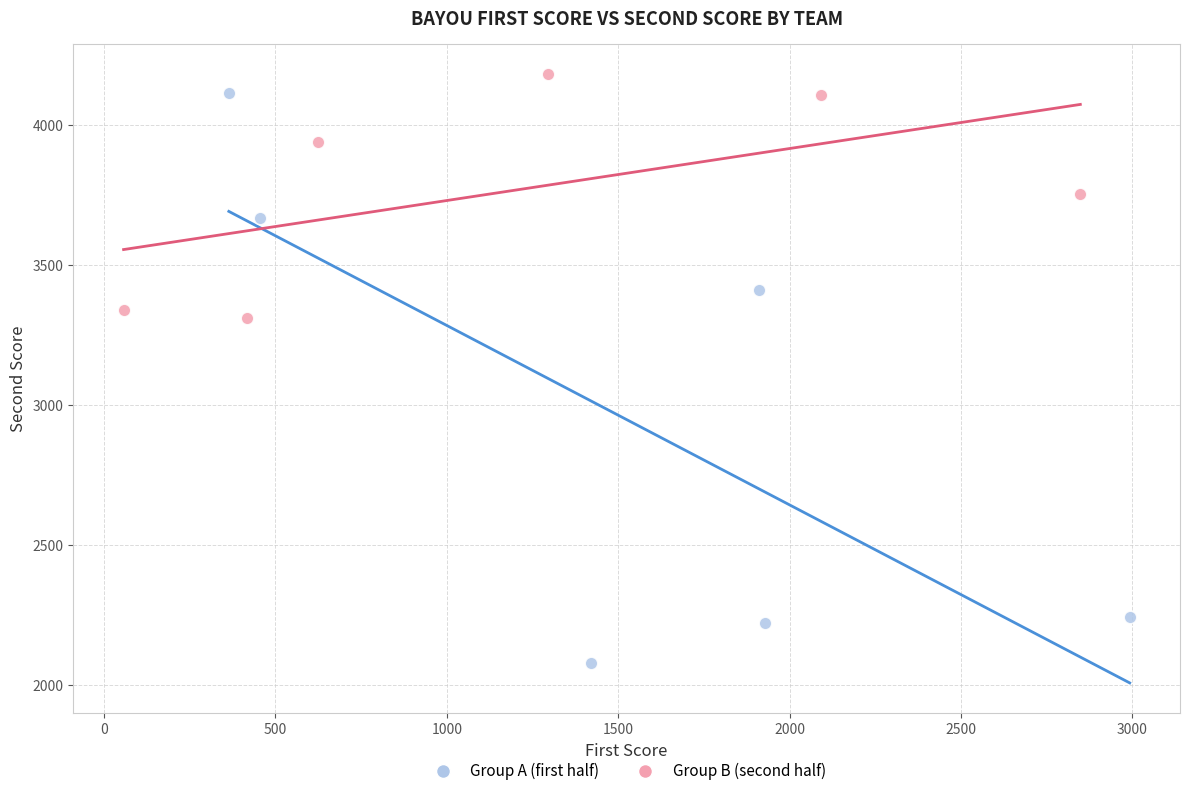

Which series has the largest Y range (max minus min)?

Group A (first half)